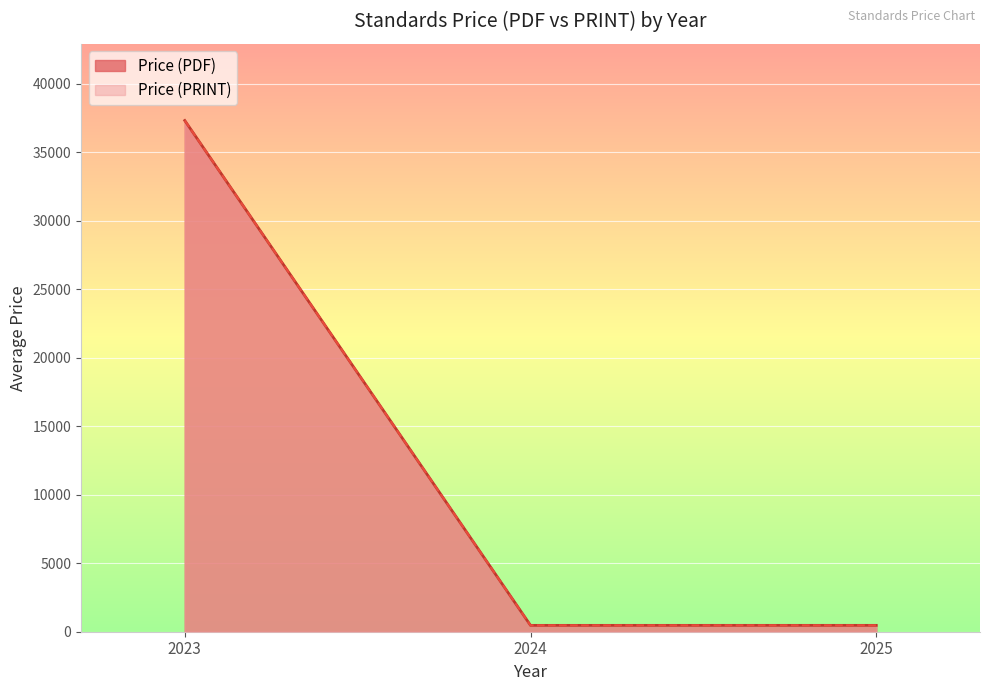

What are all the series names shown in the legend?

Price (PDF), Price (PRINT)